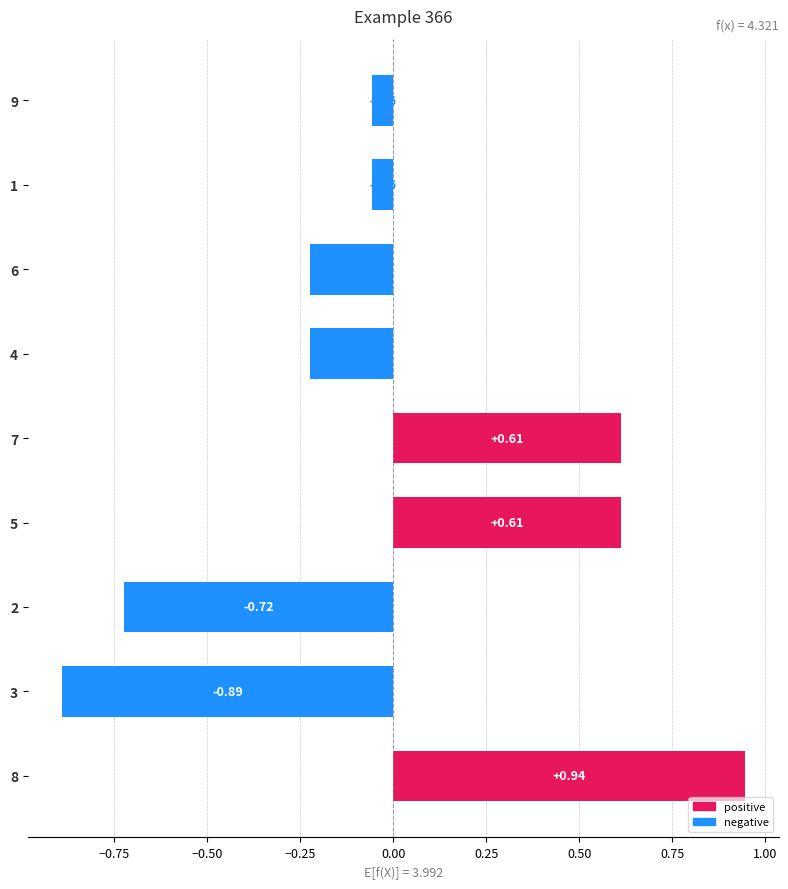

What is the change in value from 2 to 7?

+1.3